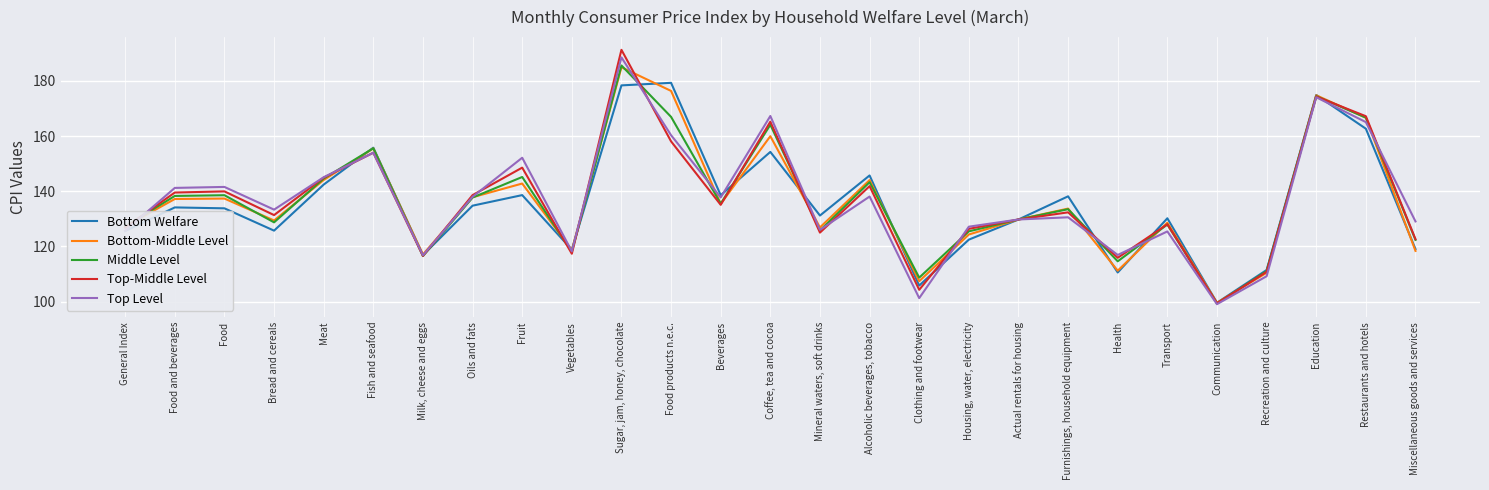

What is the approximate value of Top Level at Oils and fats?

138.0